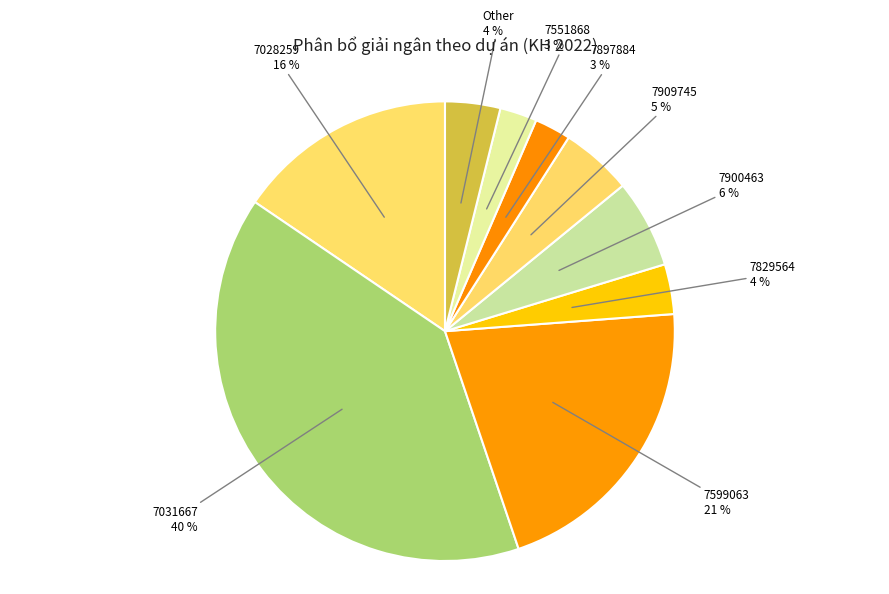

How many segments does this pie chart have?

9